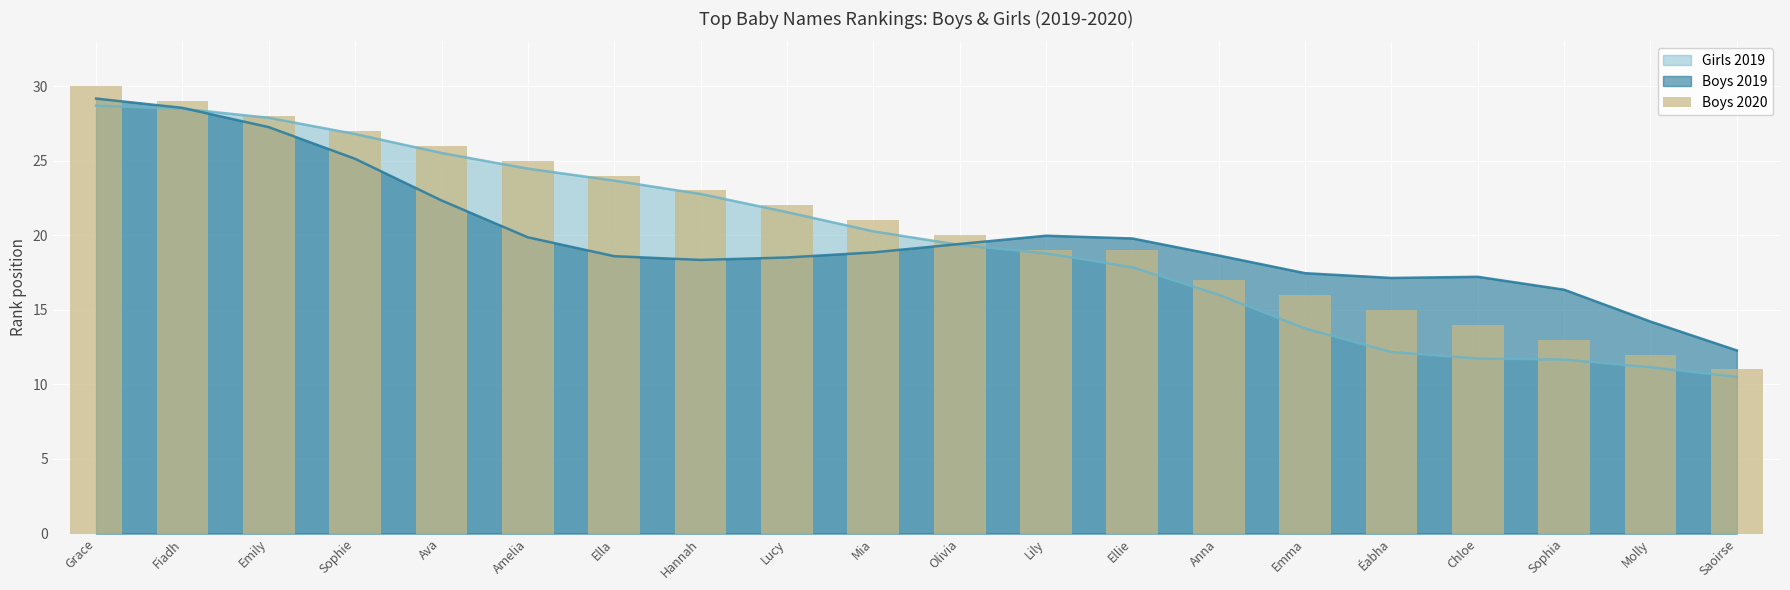

At which label does the data first exceed 21?

Grace